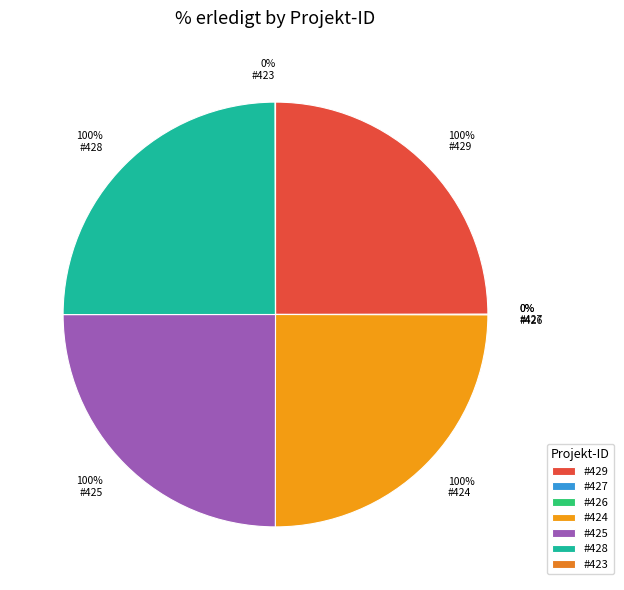

Rank the categories by value from lowest to highest.

427, 426, 423, 429, 424, 425, 428